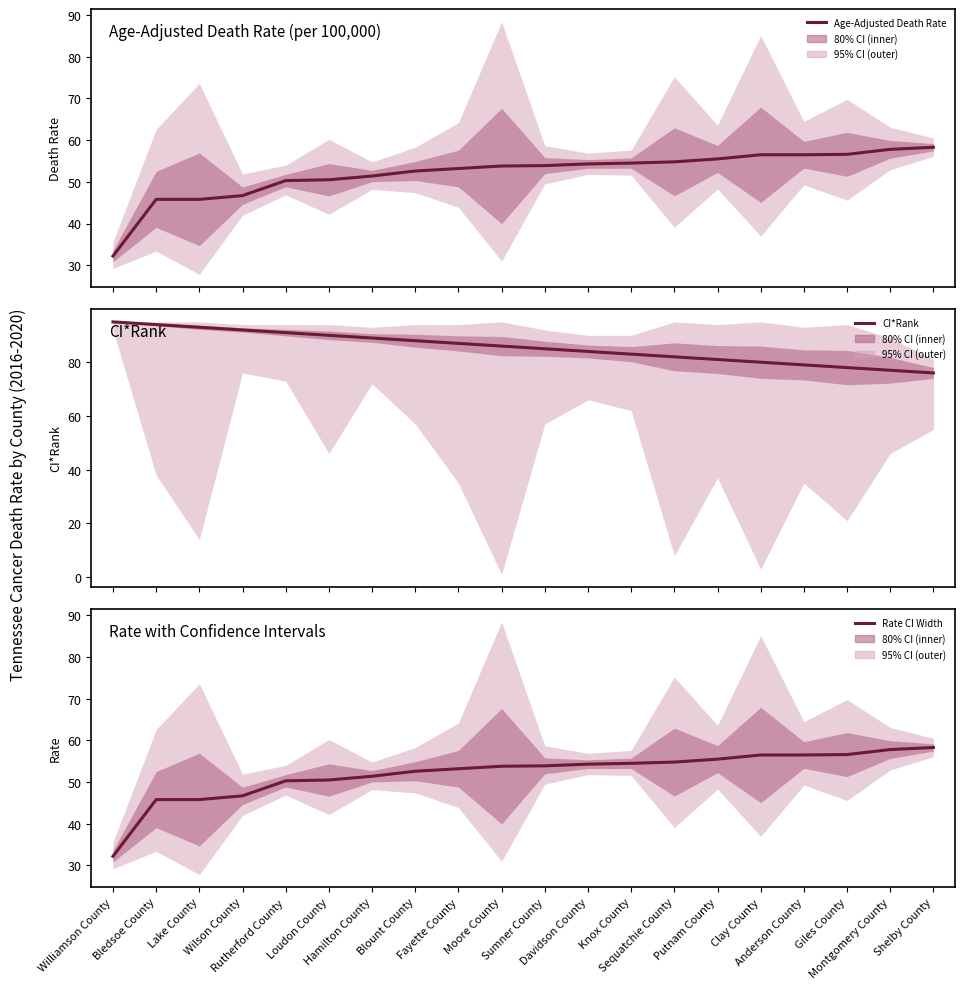

True or false: Age-Adjusted Death Rate has a value of 58.3 at Shelby County.

True